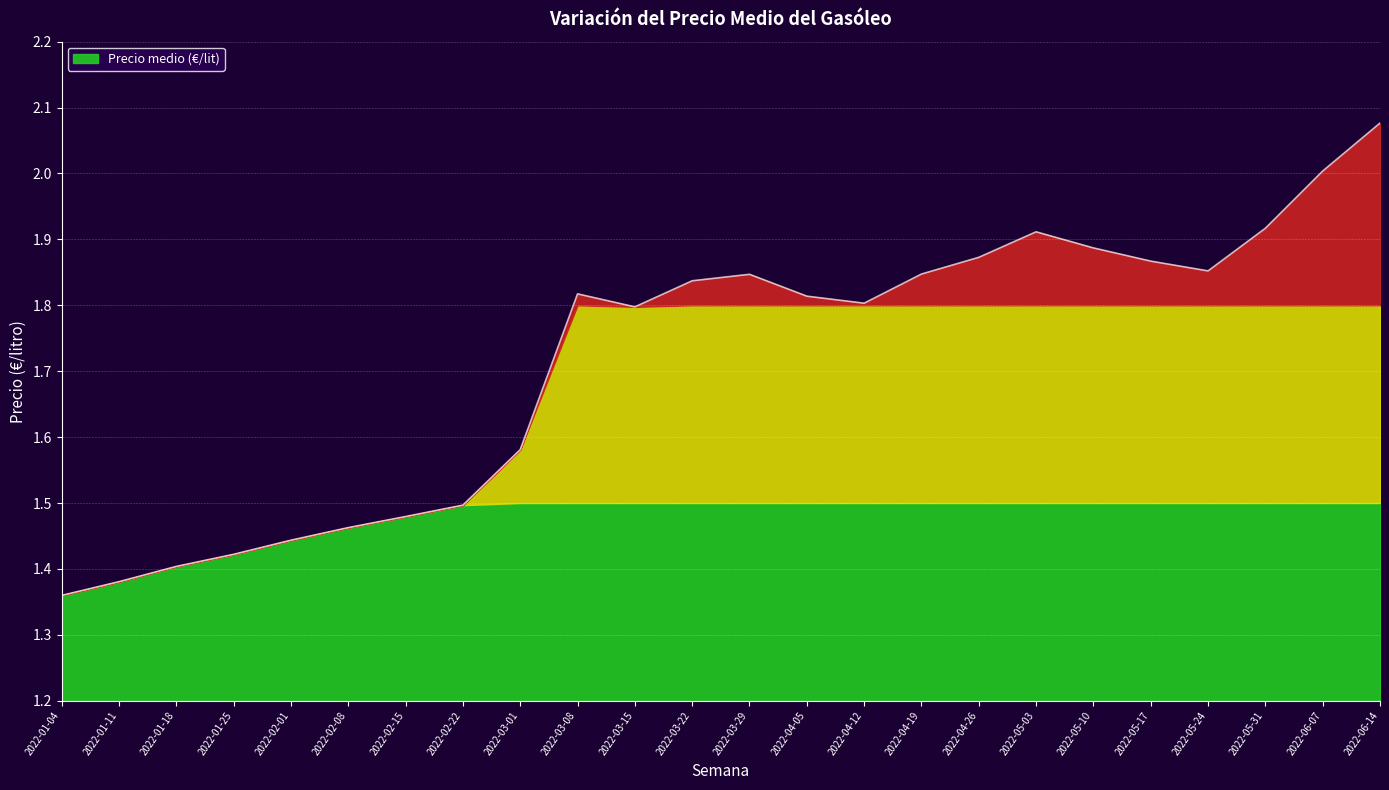

At which category does the data reach its first local valley?

2022-03-15